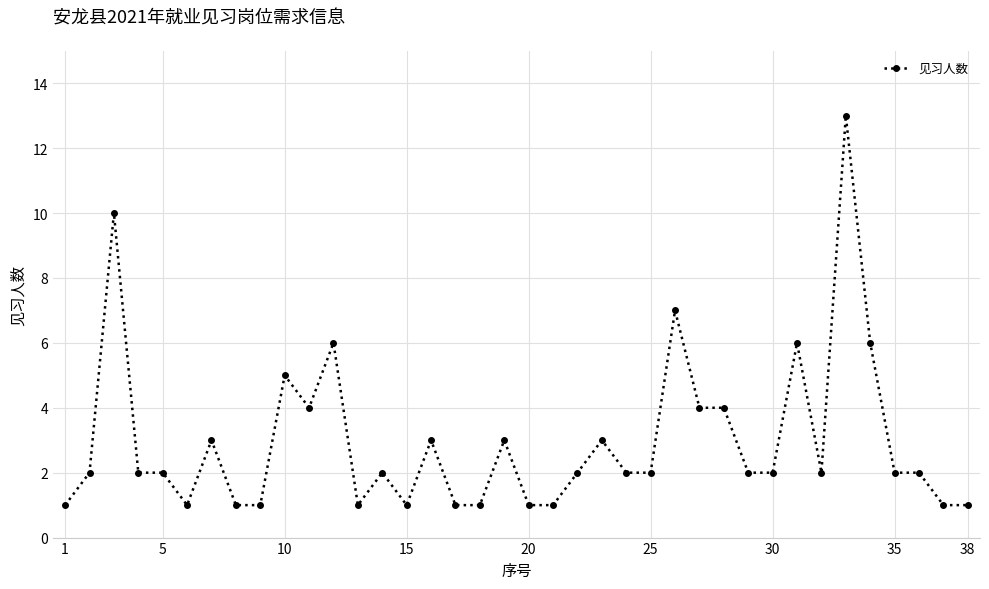

What is the value of the 32nd point from the left?

2